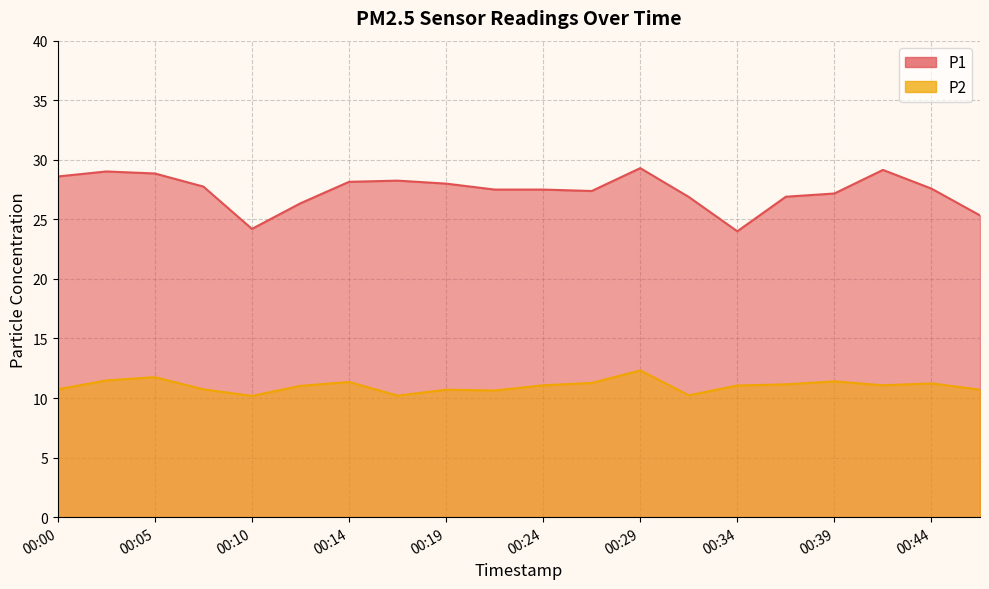

True or false: P2 and P1 cross at least once.

False